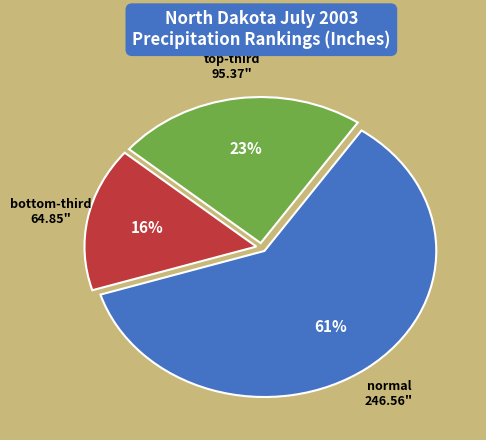

Which category has the smallest portion of the pie?

bottom-third